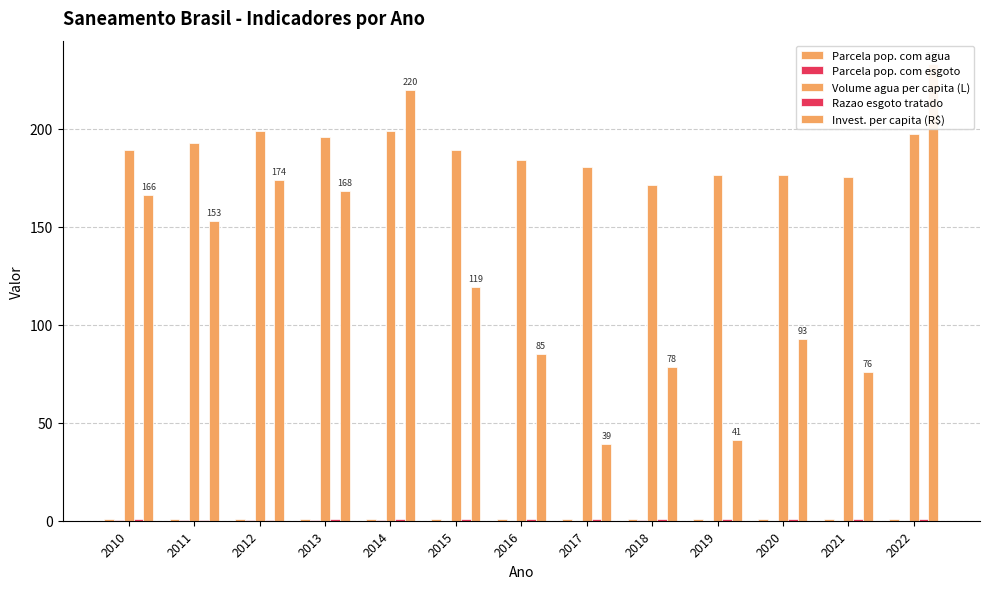

Are the bars grouped side by side (vs. stacked)?

Yes